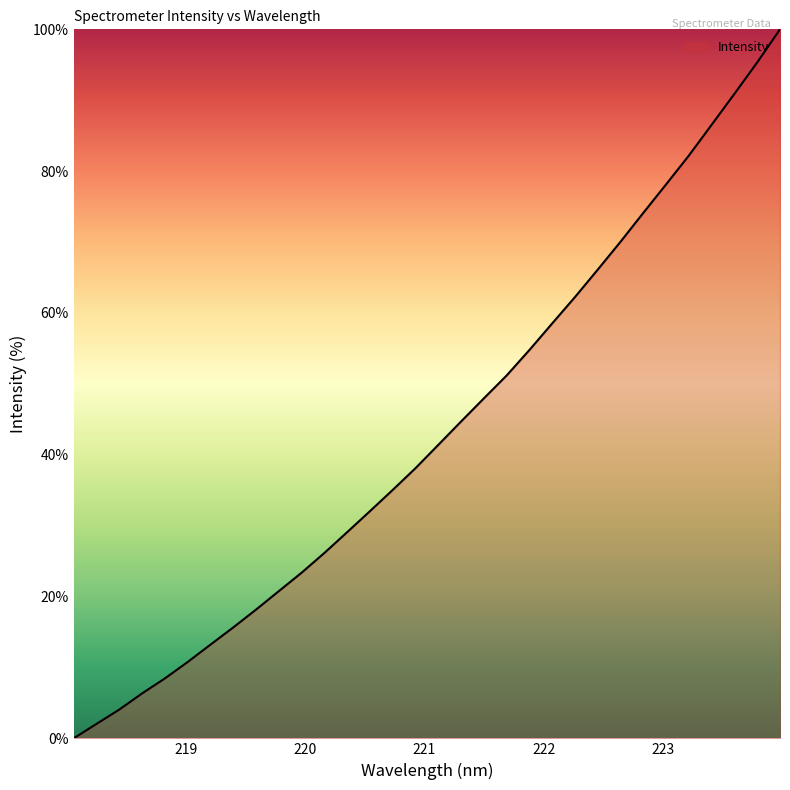

What is the maximum value shown in the chart?

100.0